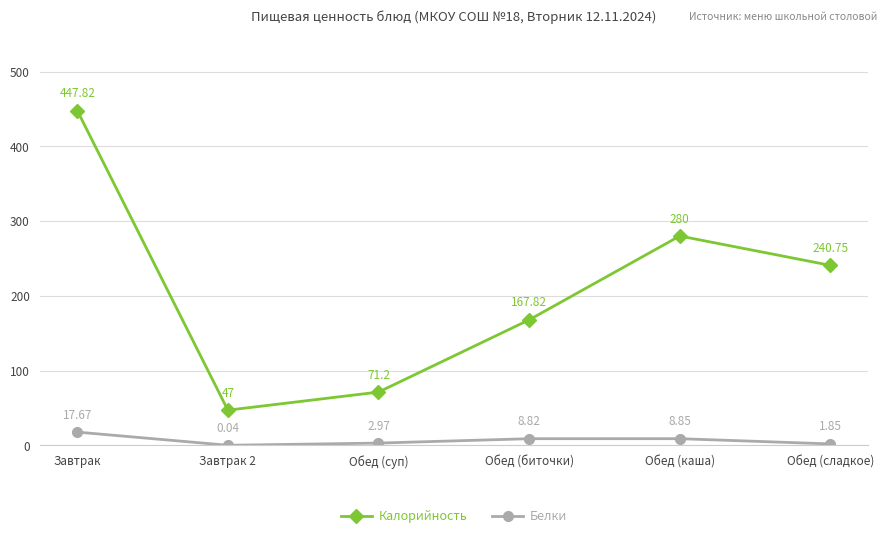

Which series has the largest range (max minus min)?

Калорийность